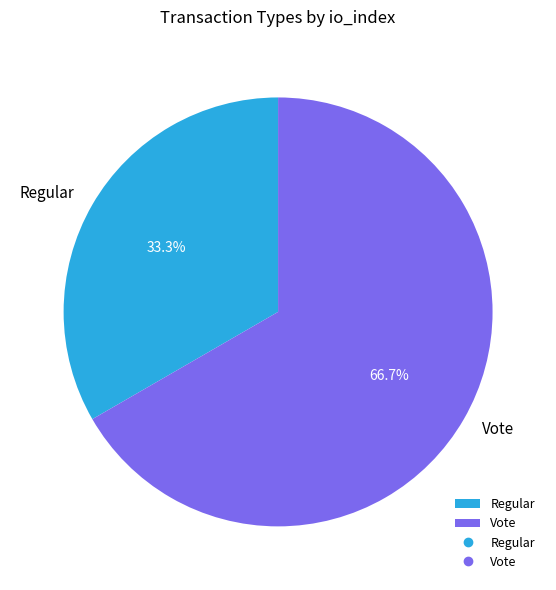

What is the largest slice in the pie chart?

Vote